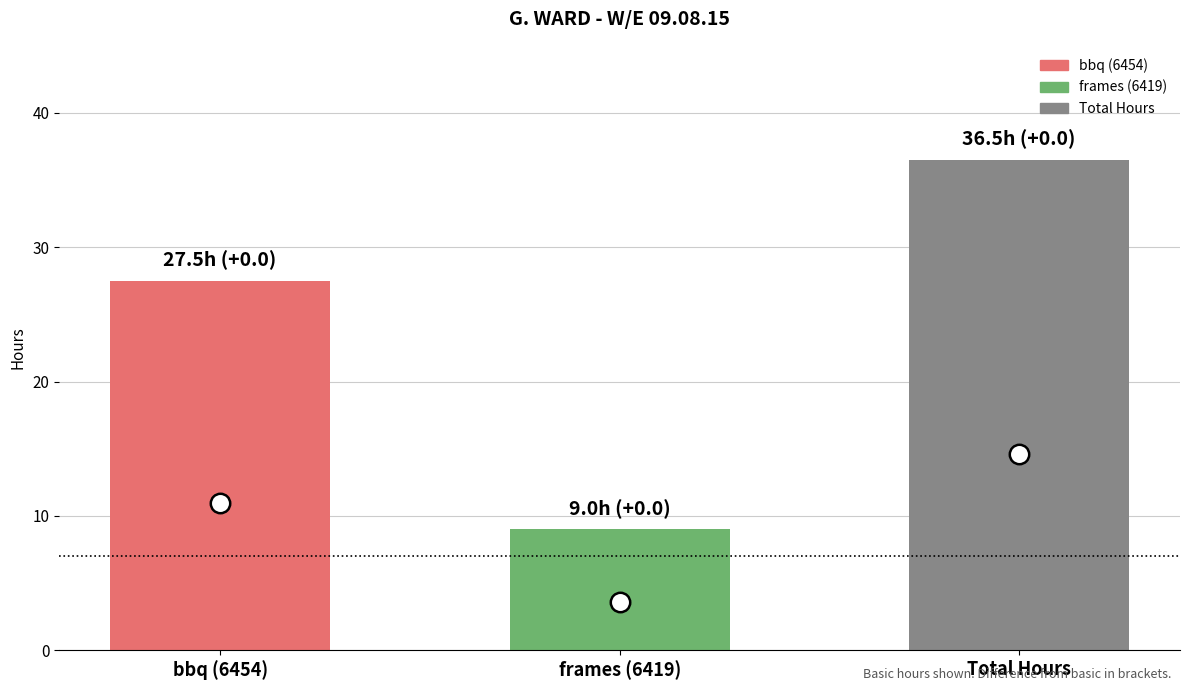

List the labels in order of value, smallest first.

frames (6419), bbq (6454), Total Hours